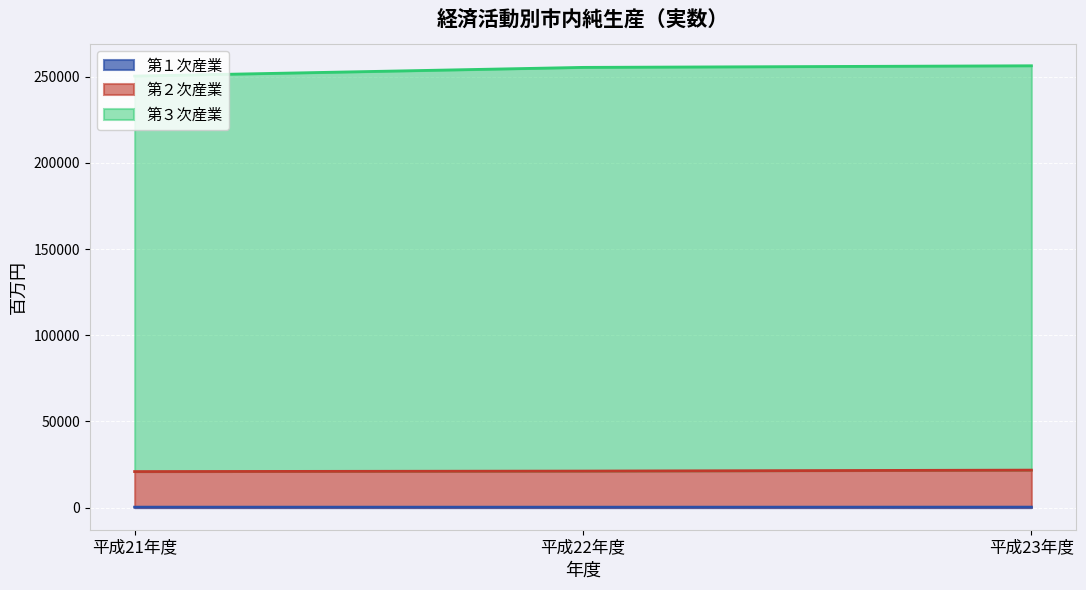

How many 第３次産業 values are between 250389 and 256364?

3